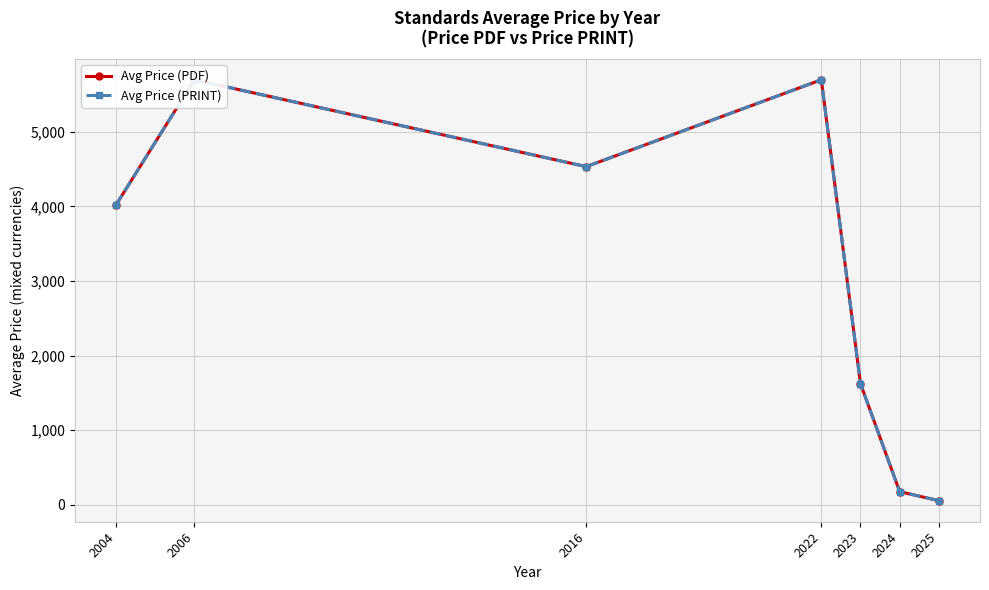

Which series has the largest range (max minus min)?

Avg Price (PDF)